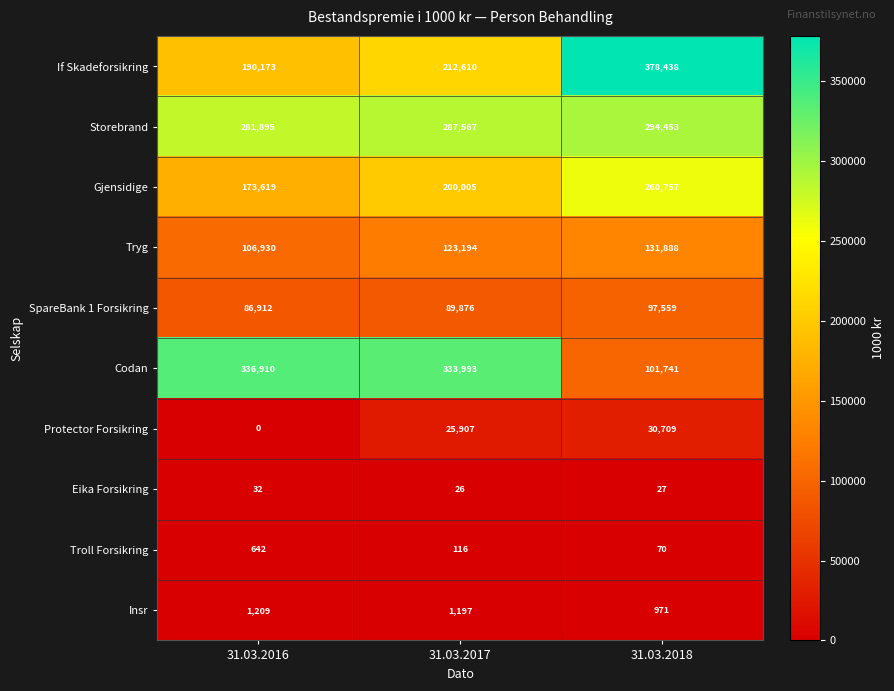

The Insr series shows 1271 at 31.03.2018. True or false?

False